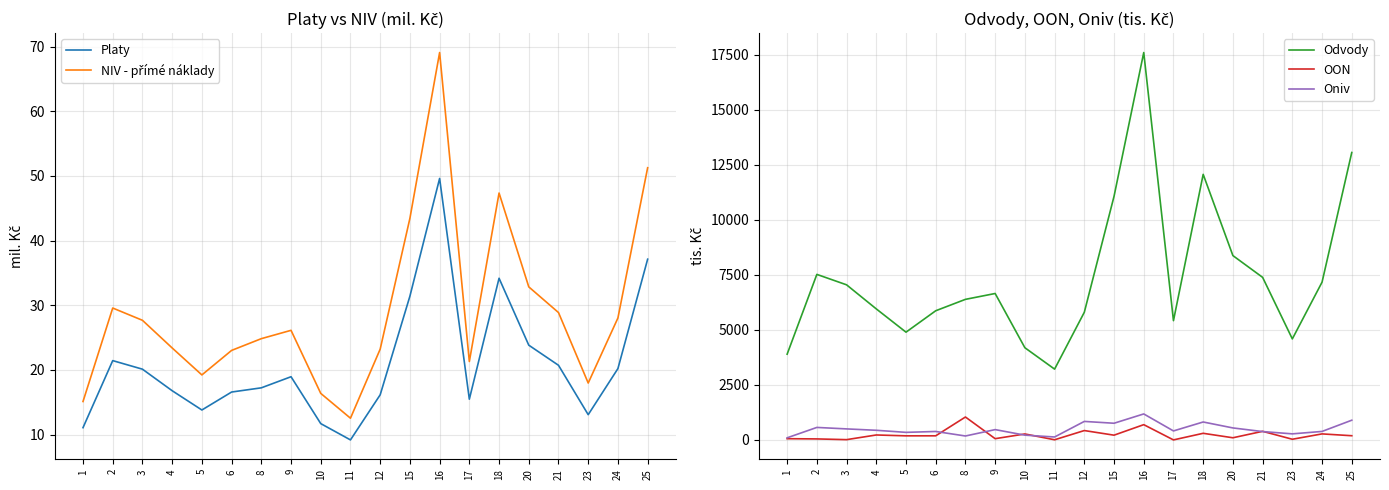

Rank the series by their maximum value, from highest to lowest.

Odvody, Oniv, OON, NIV - přímé náklady, Platy